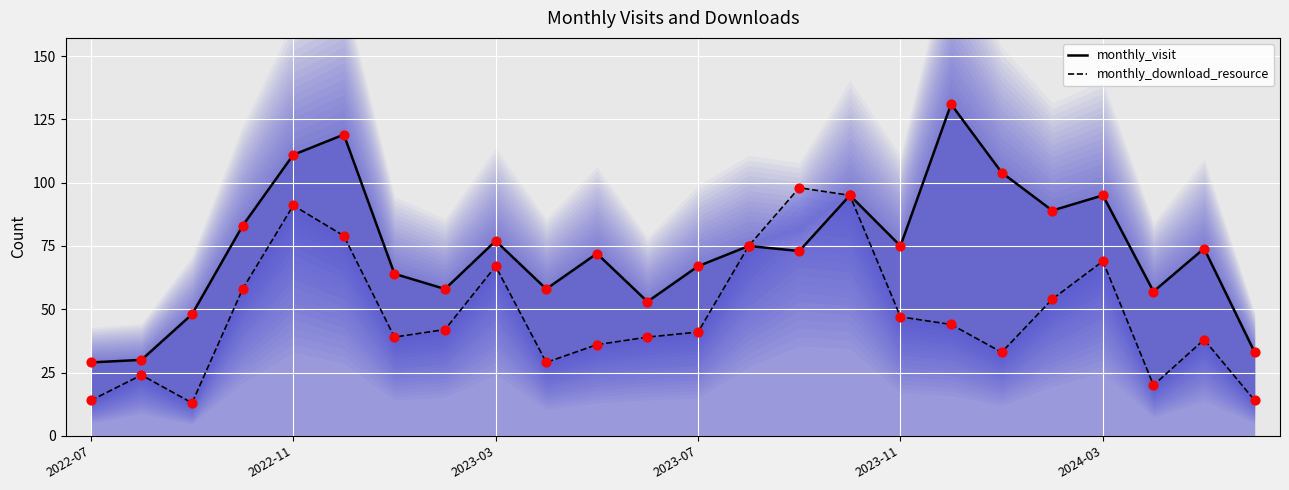

Which series contains the highest Y value?

monthly_visit